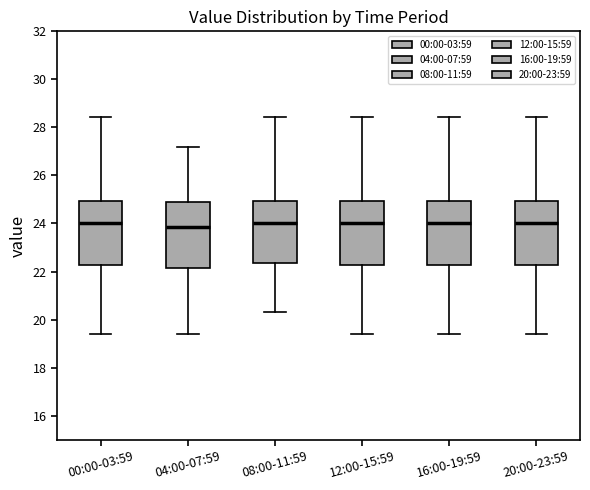

Where does the lower whisker of the box for 04:00-07:59 end on the y-axis? The values are not printed on the chart, so give them approximately, as read against the axis.

19.4